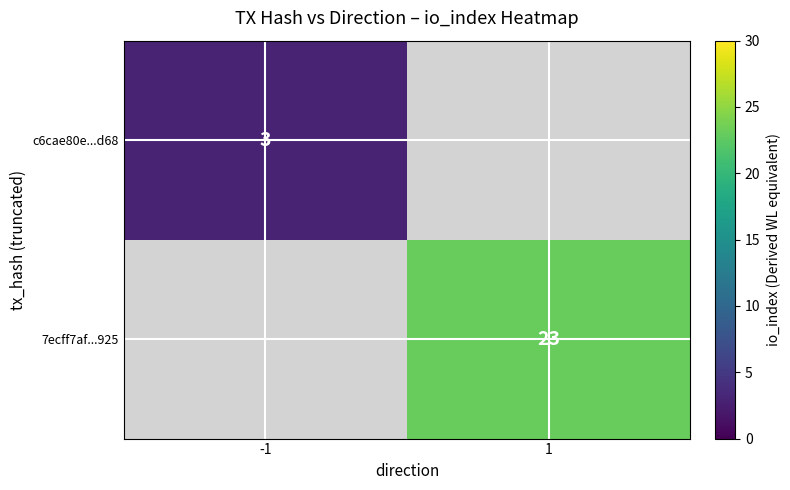

Which has a higher value, -1 or 1?

1